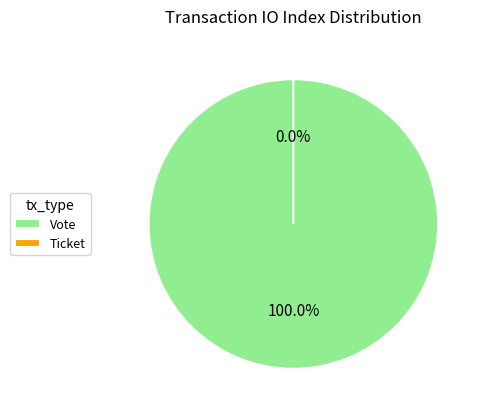

Combined, do Ticket and Vote account for over 50%?

Yes